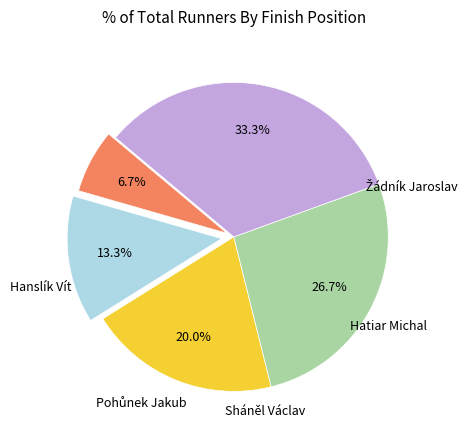

The Sháněl Václav slice represents 27% of the pie. True or false?

True